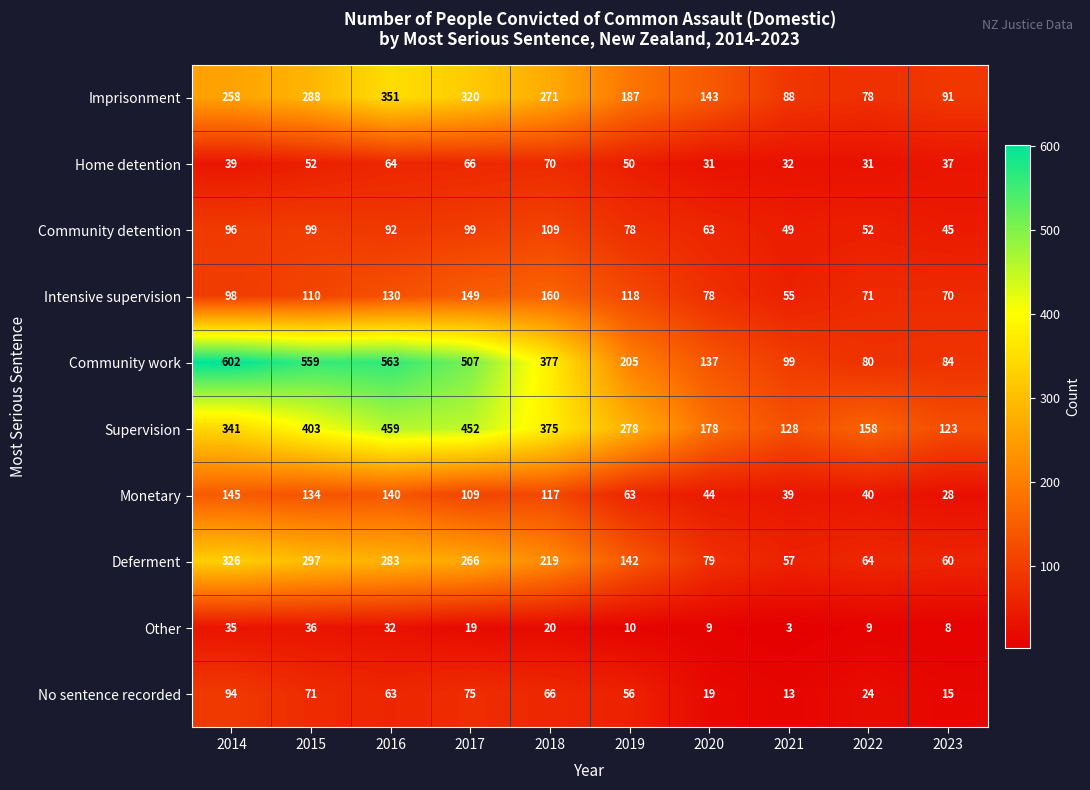

What is the total value across all series at 2017?

2062